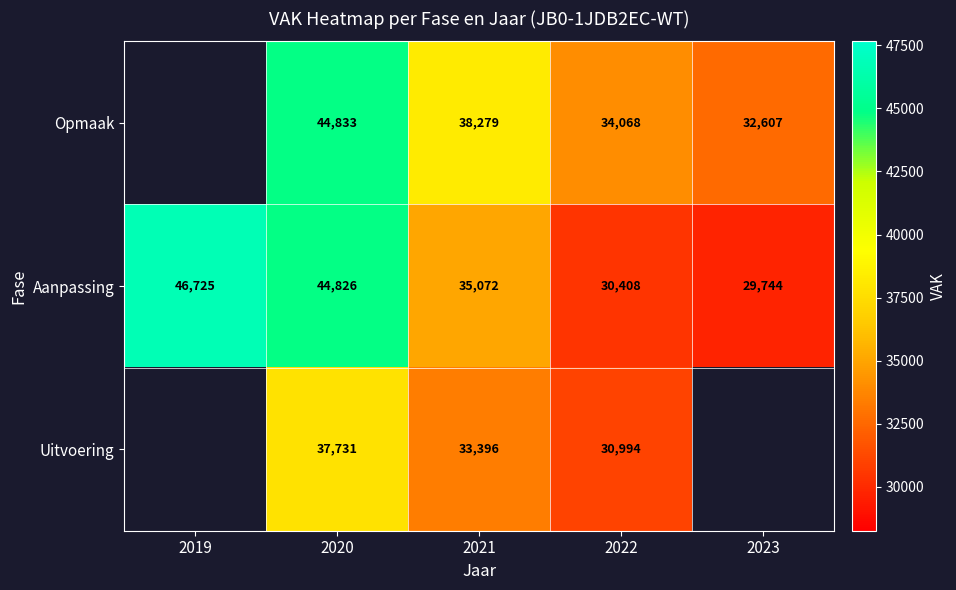

What is the difference between the highest and lowest values at 2022?

3660